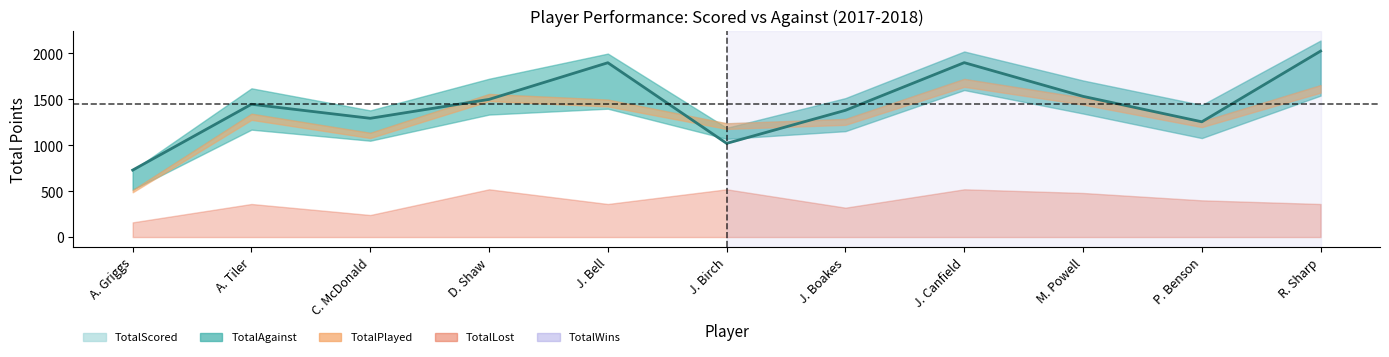

Rank the categories by value from highest to lowest.

R. Sharp, J. Canfield, J. Bell, M. Powell, D. Shaw, A. Tiler, J. Boakes, C. McDonald, P. Benson, J. Birch, A. Griggs